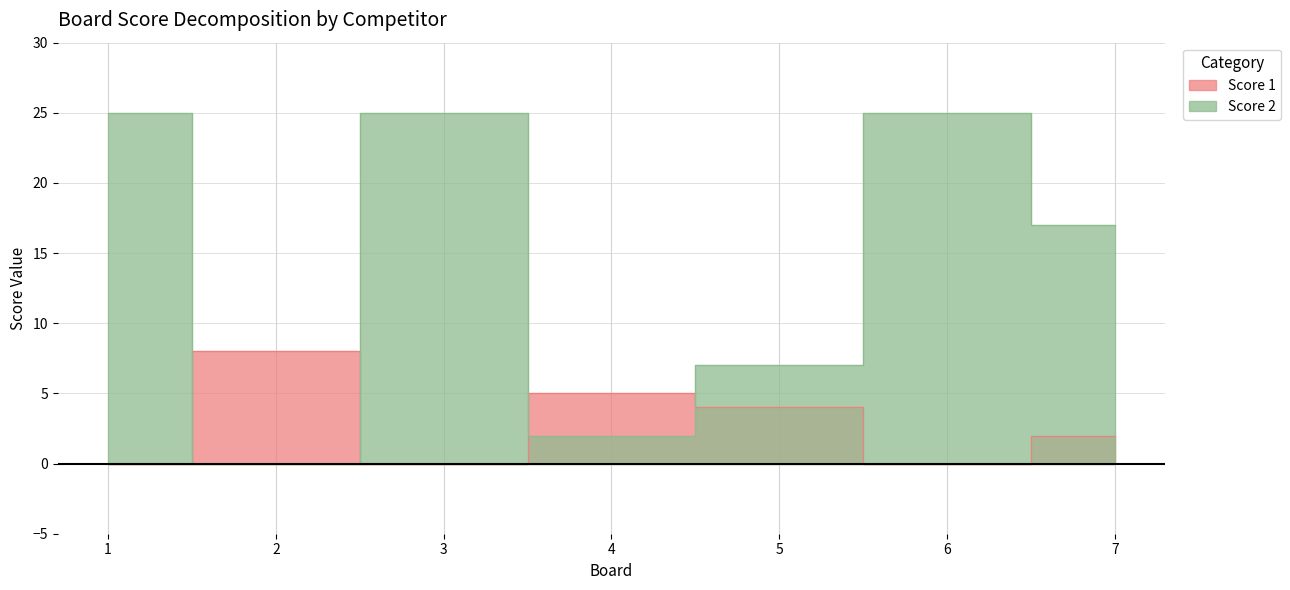

At which category is the sum across all series the highest?

1